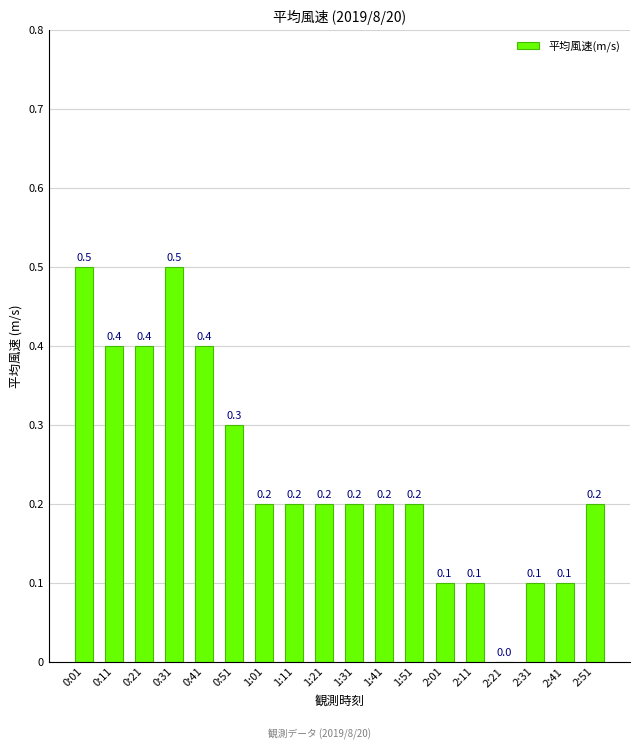

Reading right to left, what are all the values shown in this chart?

0.2	0.1	0.1	0.0	0.1	0.1	0.2	0.2	0.2	0.2	0.2	0.2	0.3	0.4	0.5	0.4	0.4	0.5